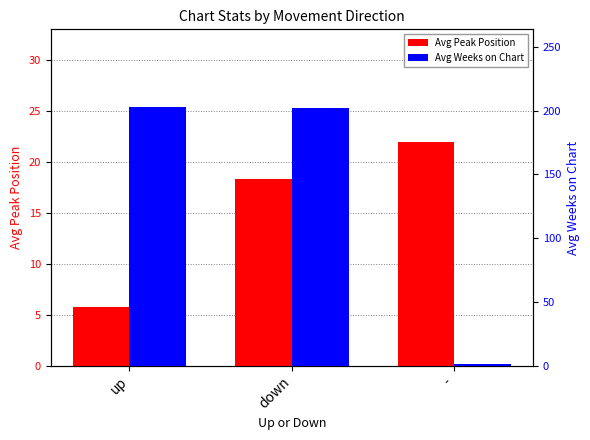

Reading left to right, transcribe all the data shown in this chart.

Avg Peak Position: up=5.7	down=18.3	-=22.0
Avg Weeks on Chart: up=202.8	down=202.1	-=1.7